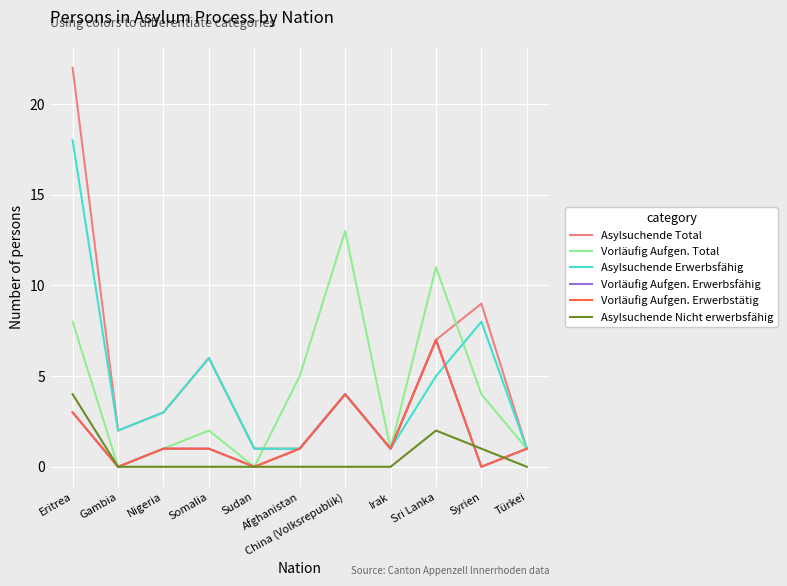

Is this an area chart (filled region under the line)?

No